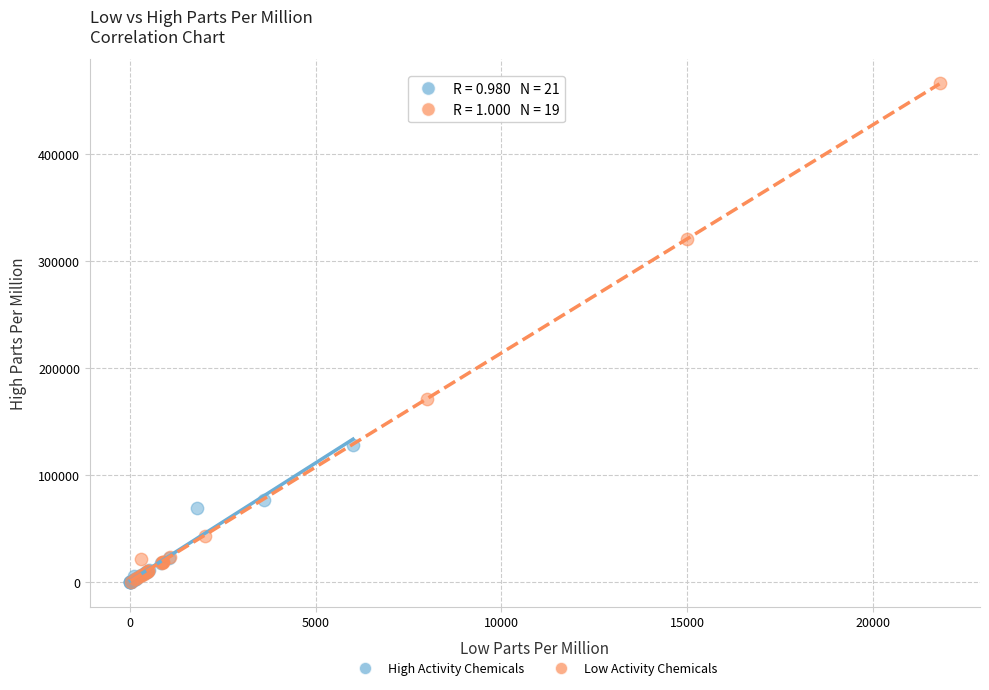

Which series reaches the maximum Y coordinate?

Low Activity Chemicals